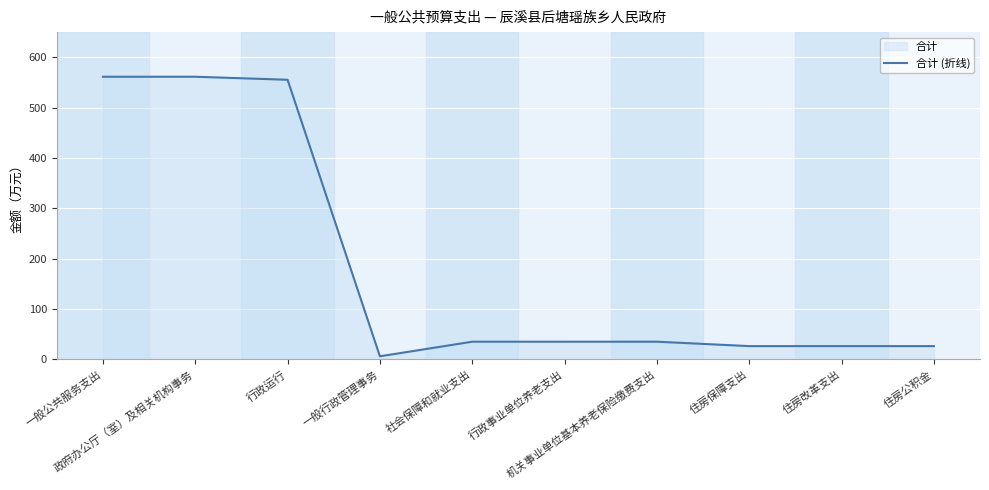

The chart shows a value of 35.0 at 社会保障和就业支出. True or false?

True